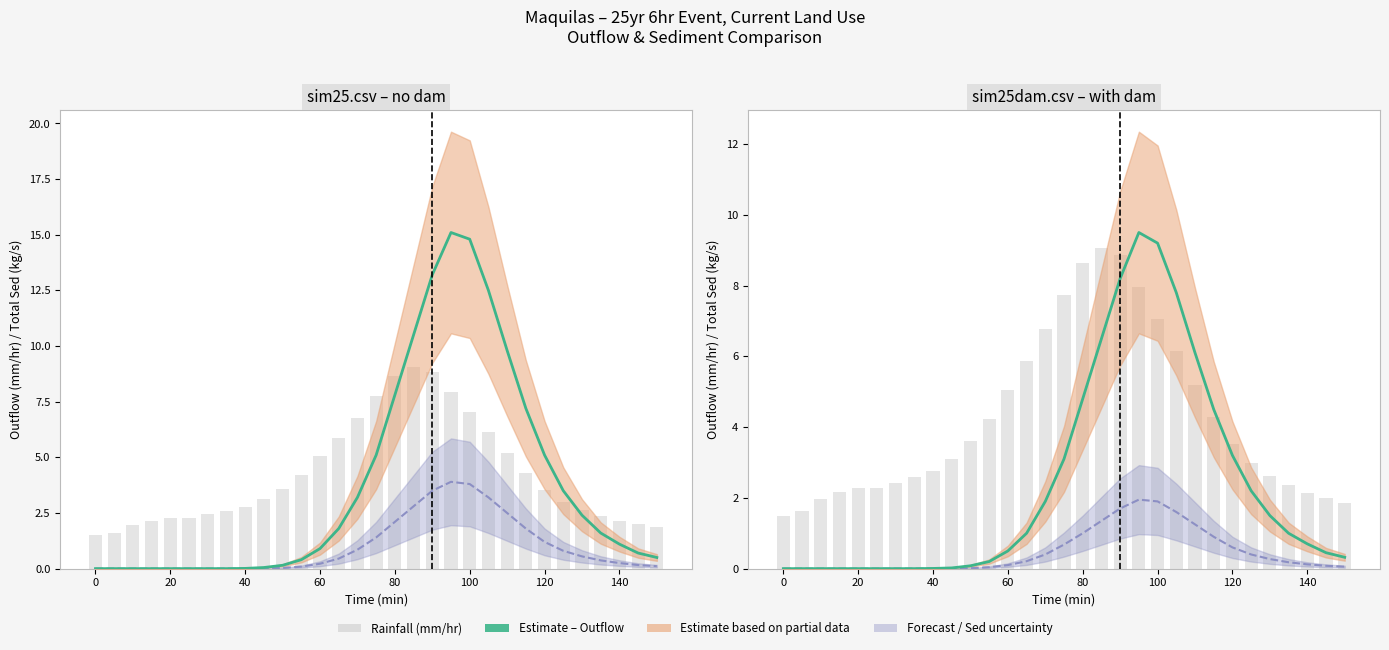

How many data points in Outflow (mm/hr) are above 0?

23